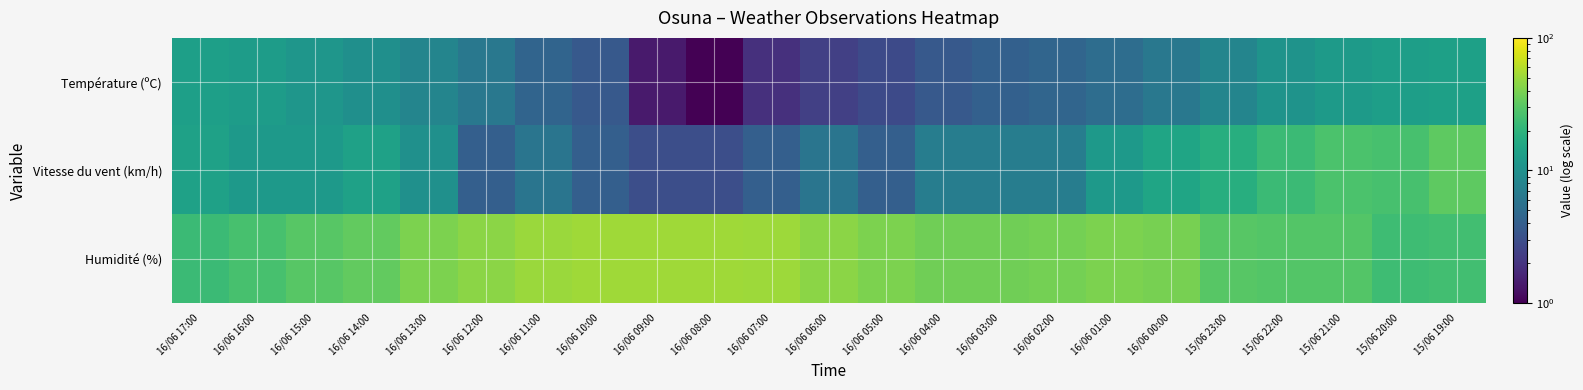

What is the spread (max minus min) of values at 16/06 12:00?

41.0